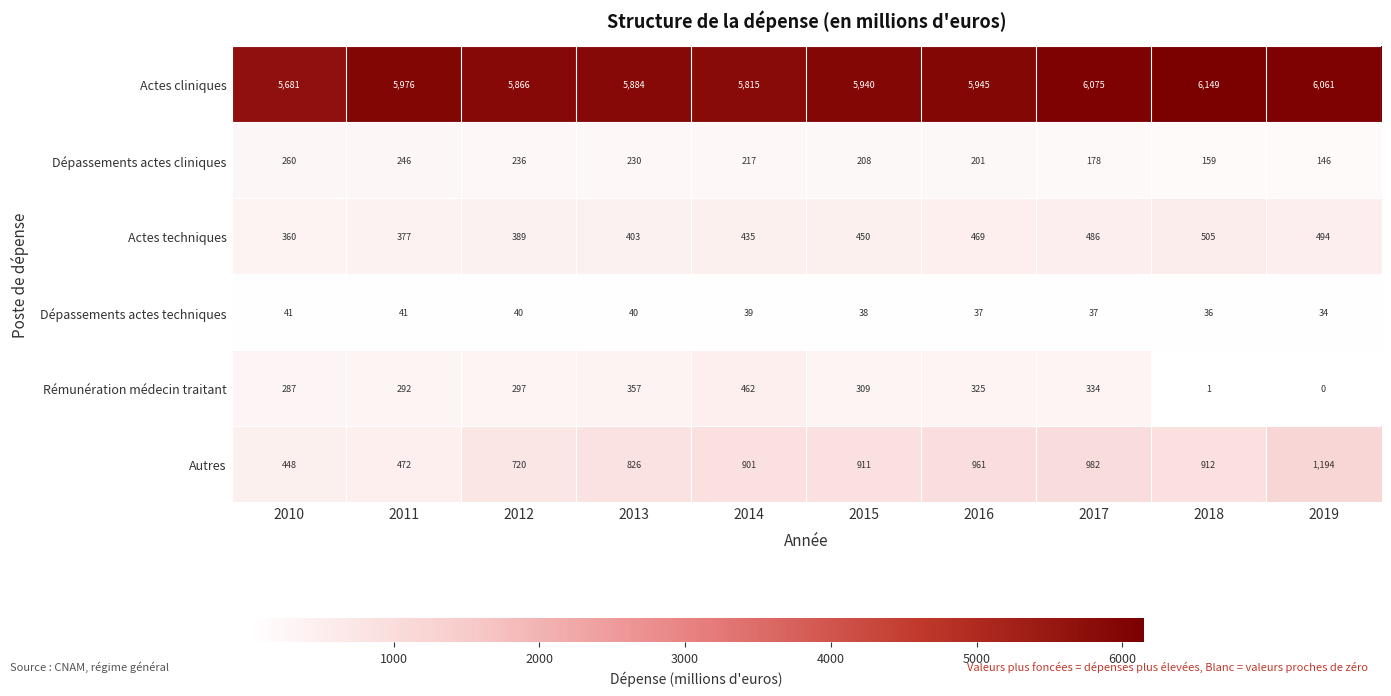

What is the average value of the Actes techniques series?

437